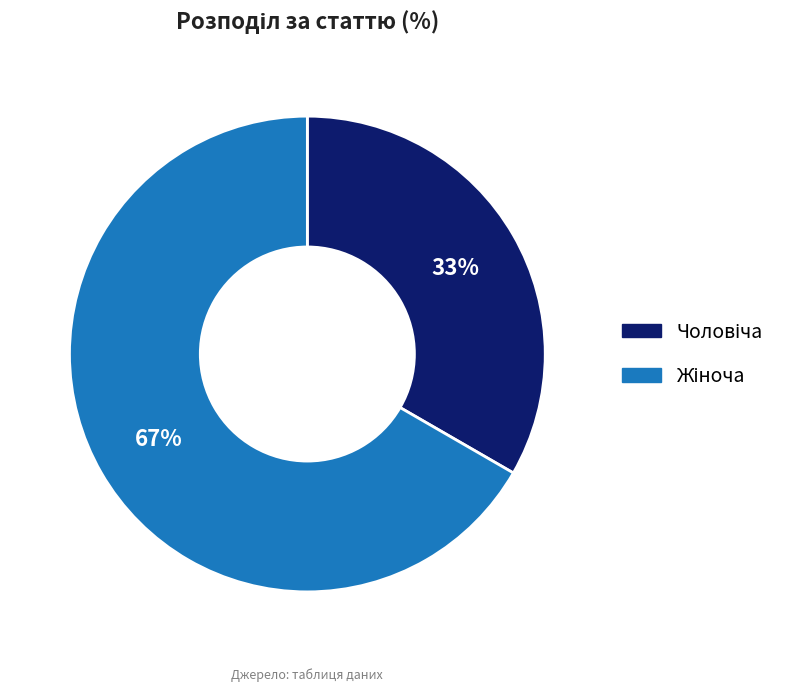

To the nearest percent, what is the average slice percentage?

50%